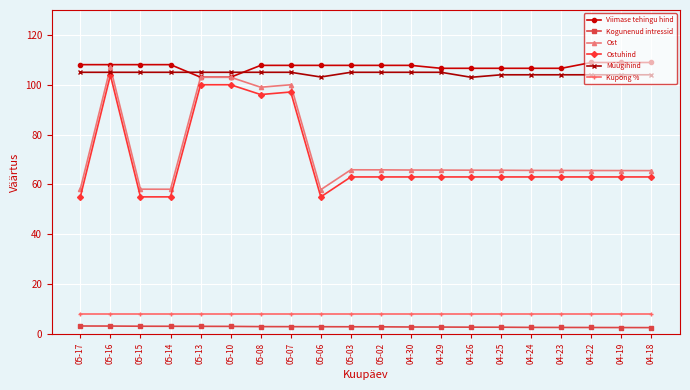

How many categories are shown in the chart?

20